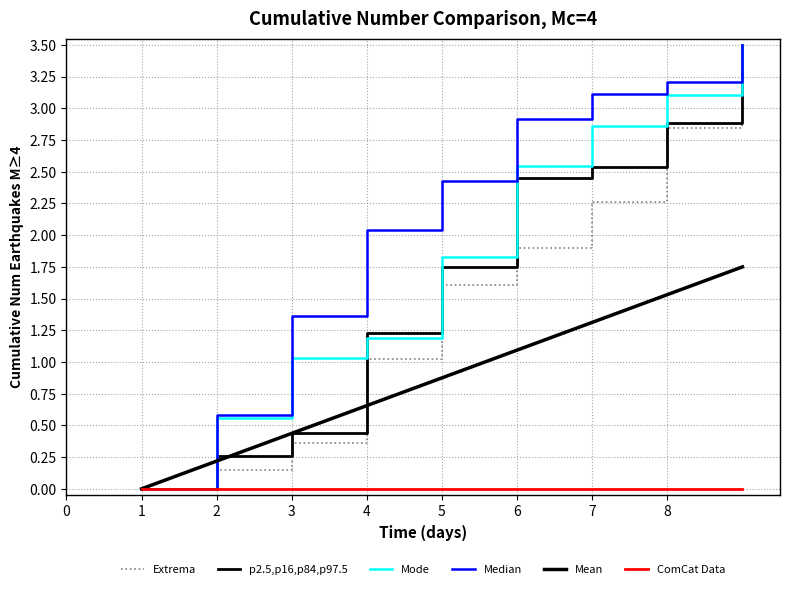

List the labels in order of Mode value, largest first.

8, 7, 6, 5, 4, 3, 2, 1, 0